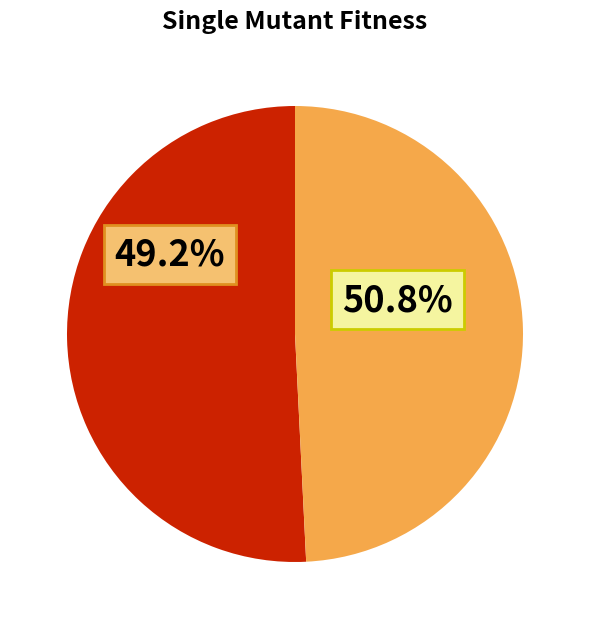

Does any single category account for the majority?

Yes